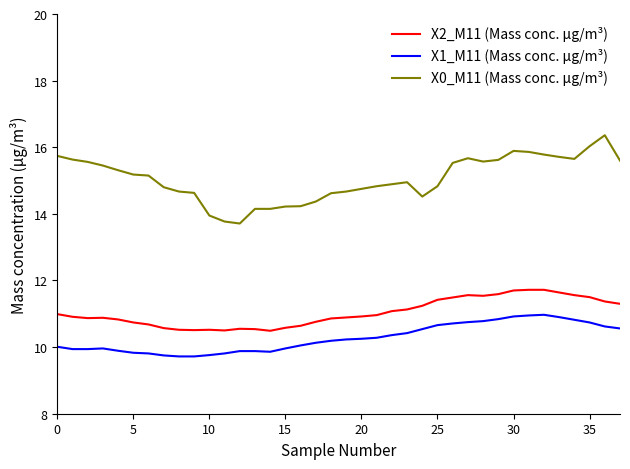

True or false: X0_M11 (Mass conc. μg/m³) and X2_M11 (Mass conc. μg/m³) cross at least once.

False